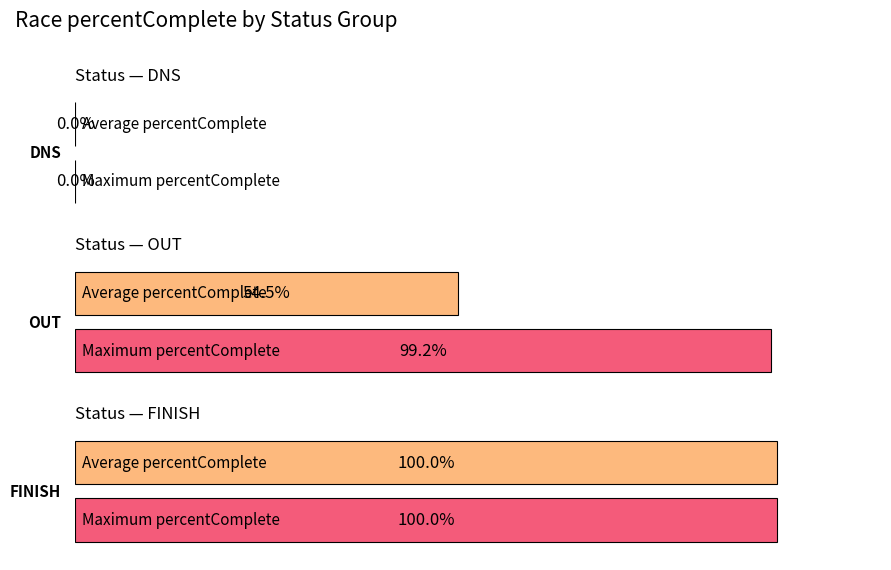

What are all the series names shown in the legend?

avg_percentComplete, max_percentComplete